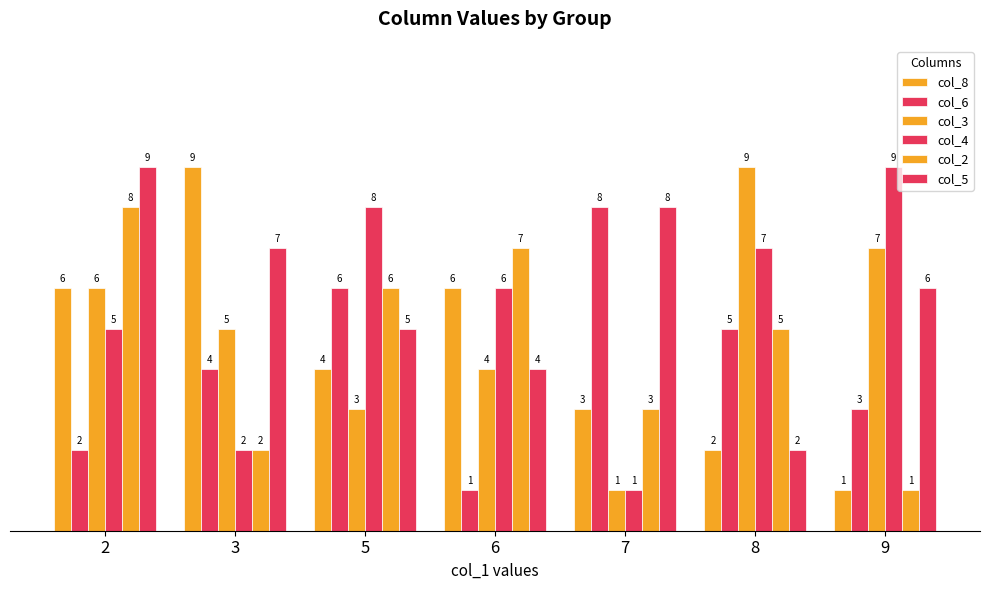

What is the lowest value of the col_6 series?

1